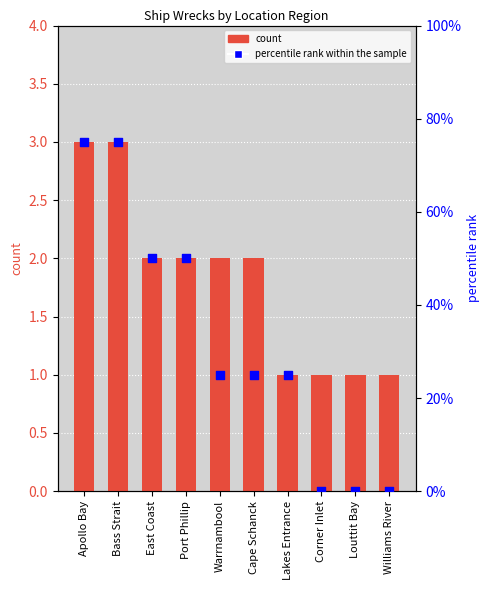

At how many categories does at least one series exceed 64?

2